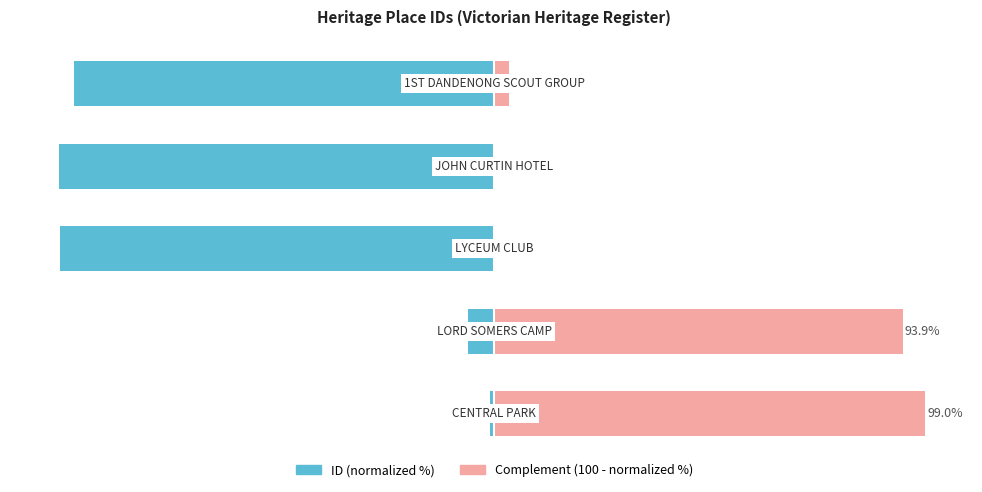

Which series has the largest range (max minus min)?

ID (normalized)